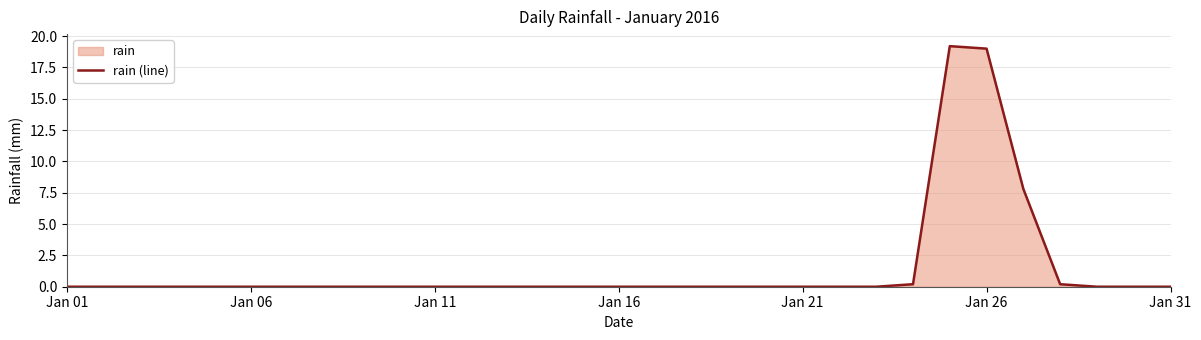

What is the greatest value displayed?

19.2